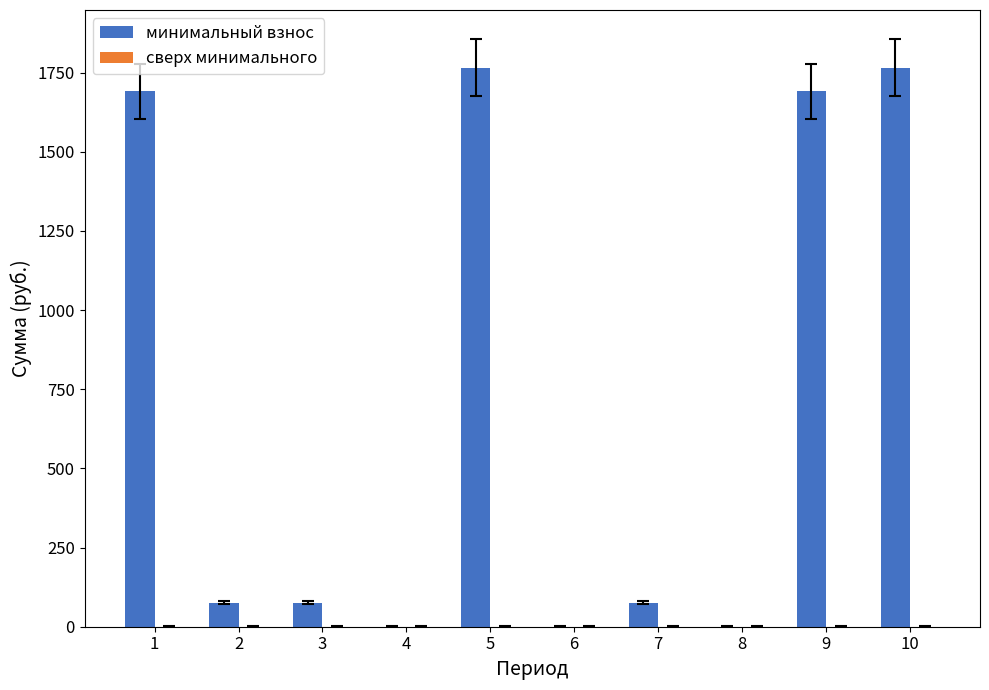

What is the sum of the values at 3 and 1?

1765.9